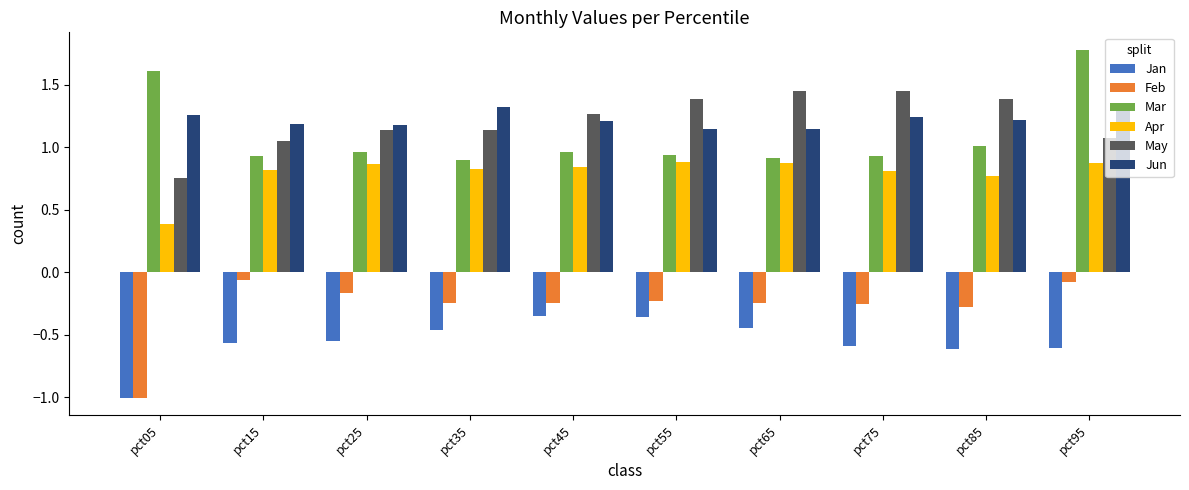

At how many categories does at least one series exceed 0?

10